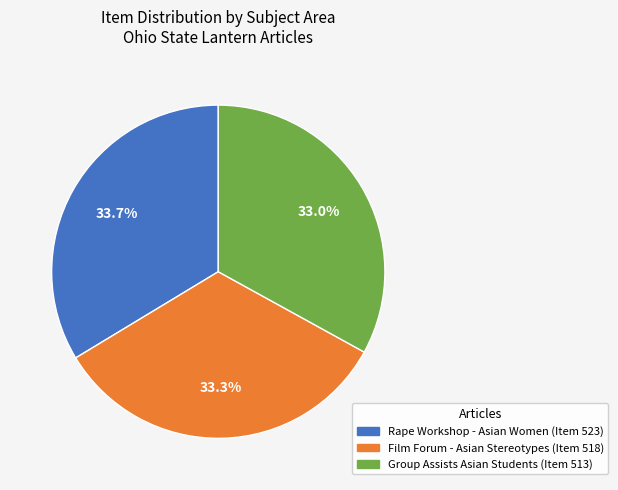

Is Film Forum - Asian Stereotypes (Item 518) the majority of the pie?

No